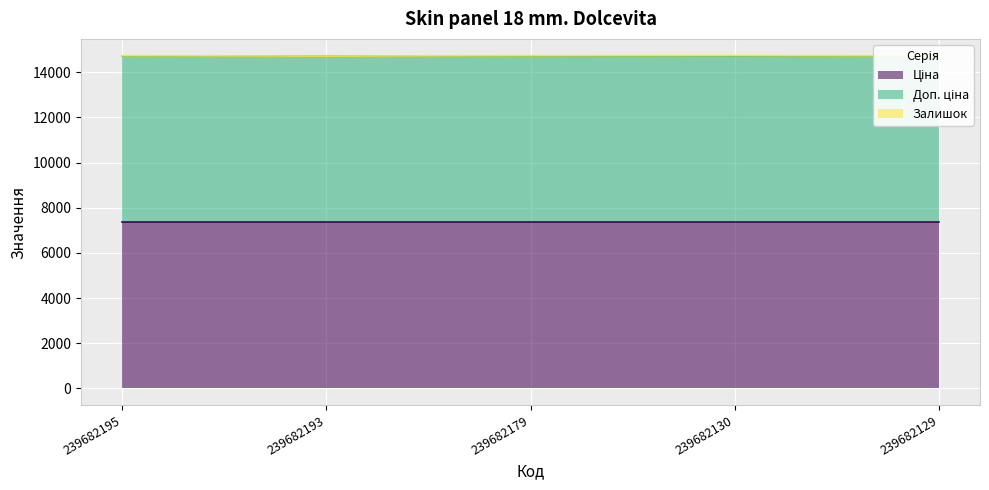

Between 239682130 and 239682129, which series saw the biggest shift?

Залишок